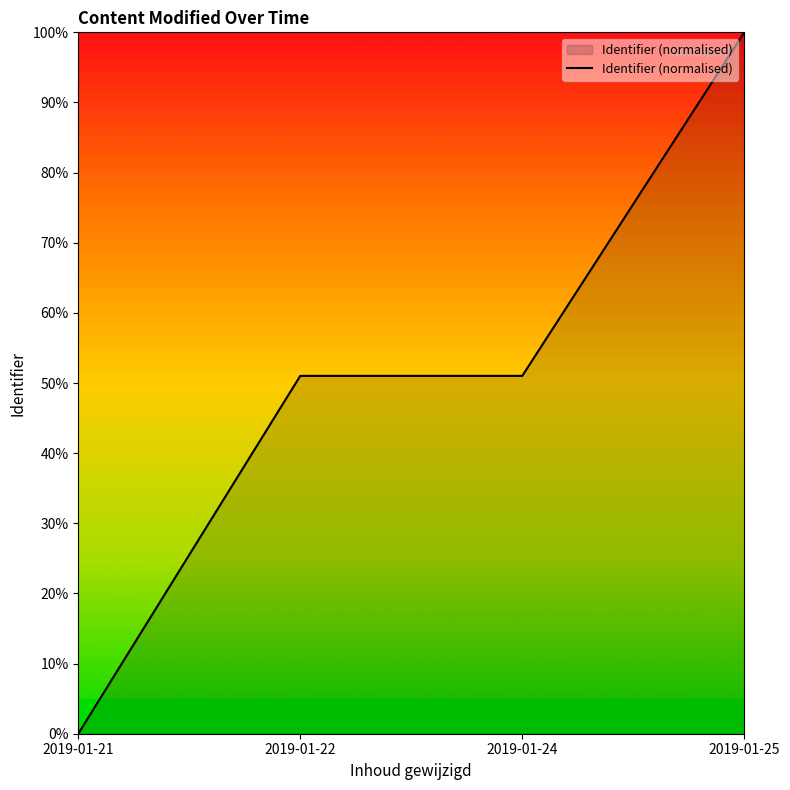

How many values are above zero?

3